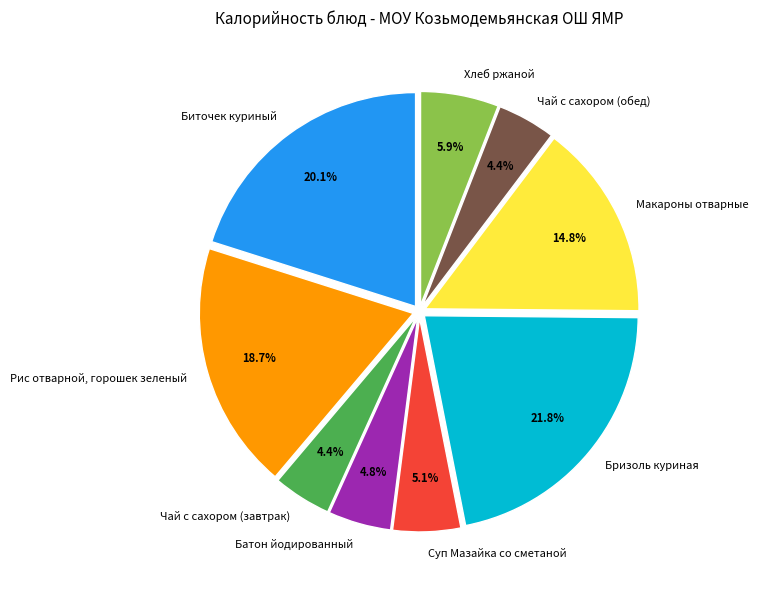

Is there a majority slice in this chart?

No